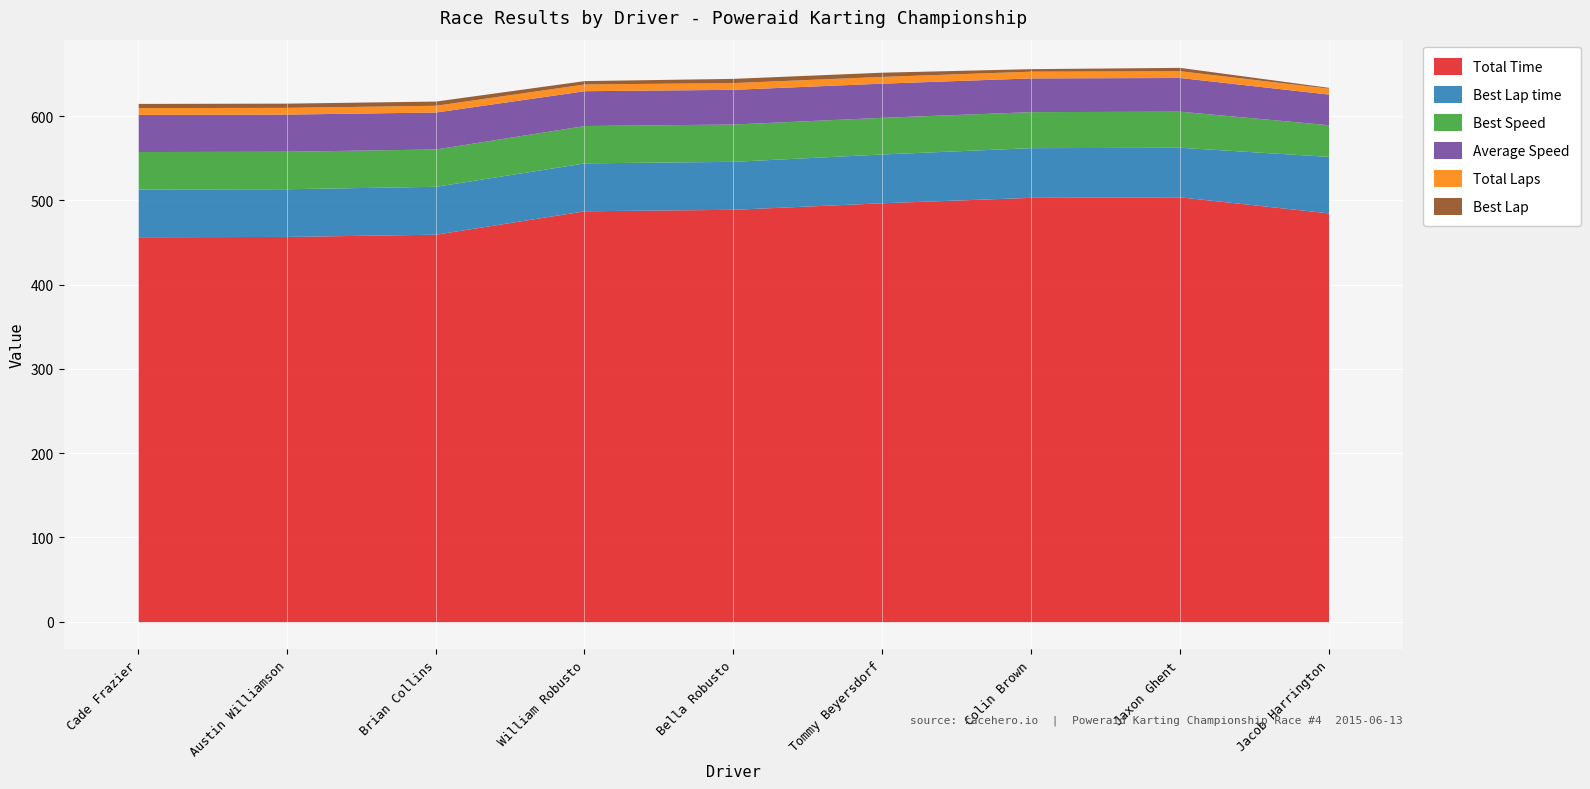

What is the difference between the second highest and second lowest values in the Best Speed series?

1.8